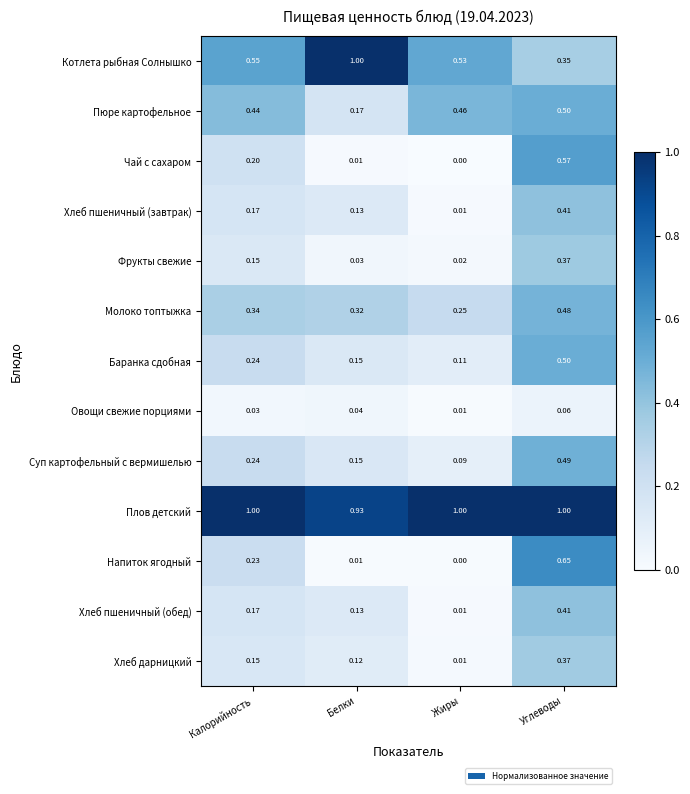

List the labels in order of Баранка сдобная value, largest first.

Углеводы, Калорийность, Белки, Жиры